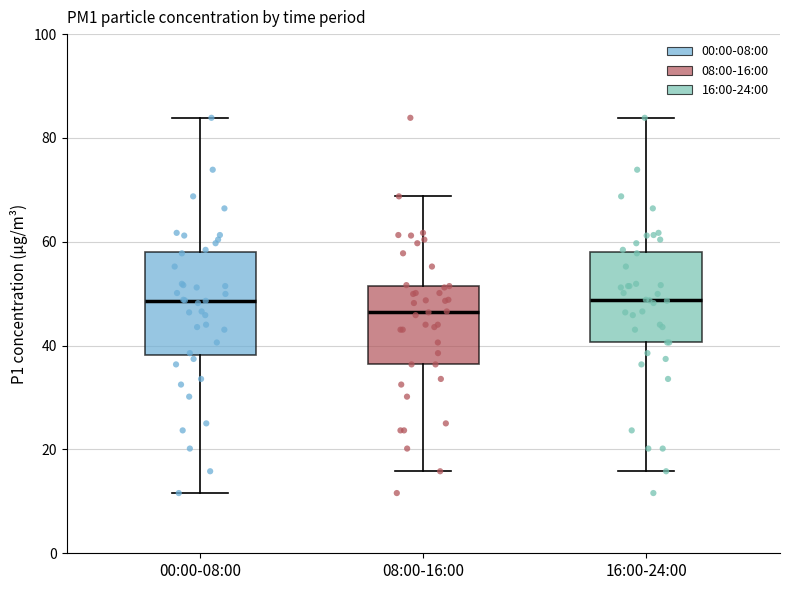

Reading left to right, read every box against the y-axis: the position of its median line, the range the box covers, and the ends of its whiskers. The values are not printed on the chart, so give them approximately, as read against the axis.

00:00-08:00: median 48, box 38 to 58, whiskers 12 to 84
08:00-16:00: median 46, box 36 to 52, whiskers 16 to 68
16:00-24:00: median 48, box 40 to 58, whiskers 16 to 84